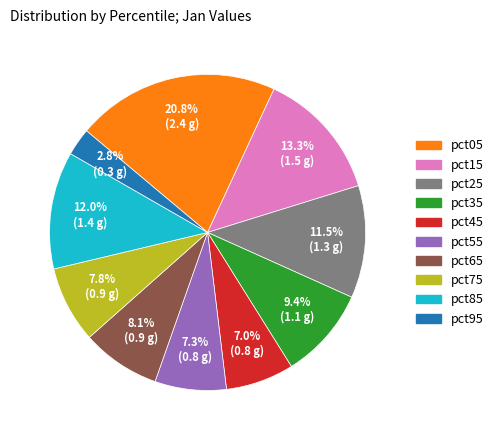

What is the total percentage of pct55 and pct85?

19.3%